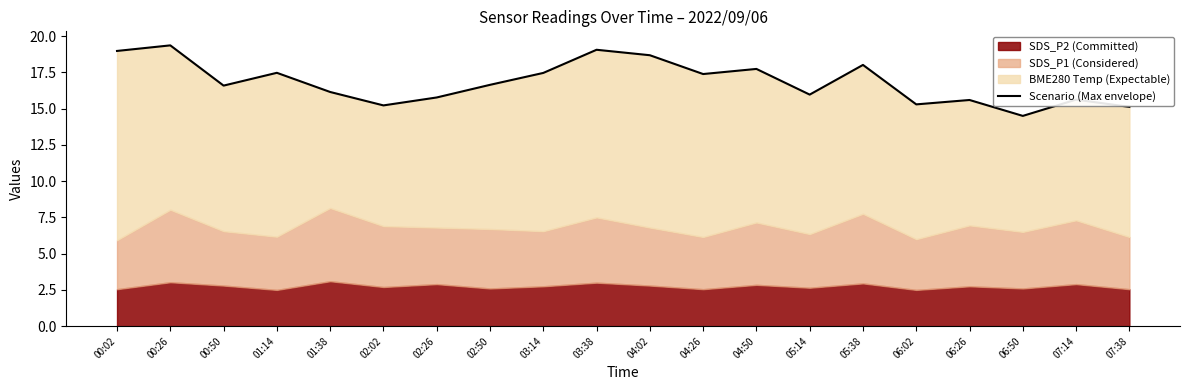

What is the value of the 18th point from the left?

14.5